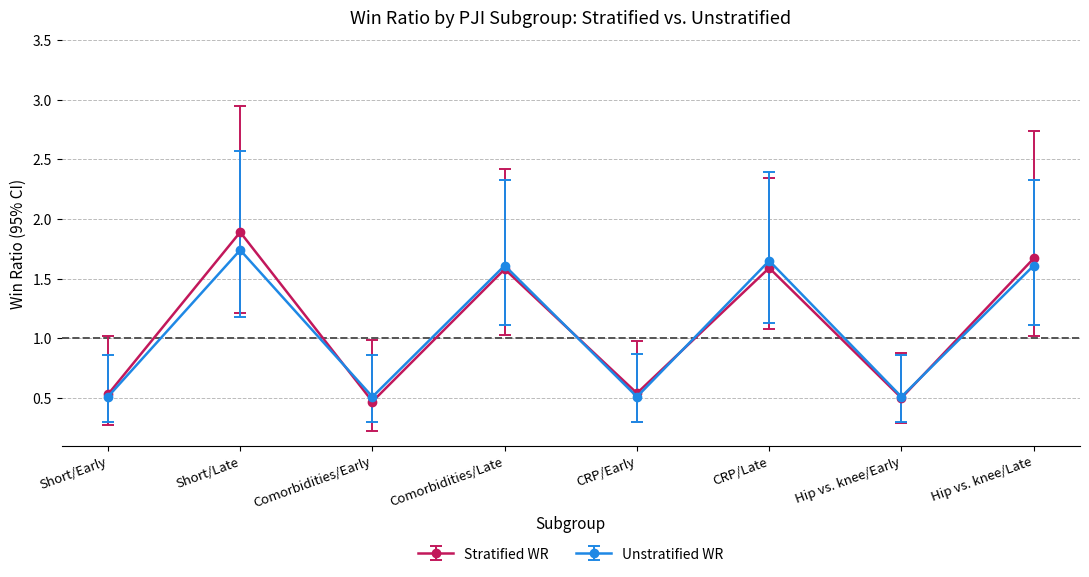

How many Stratified WR values are between 0 and 1?

4